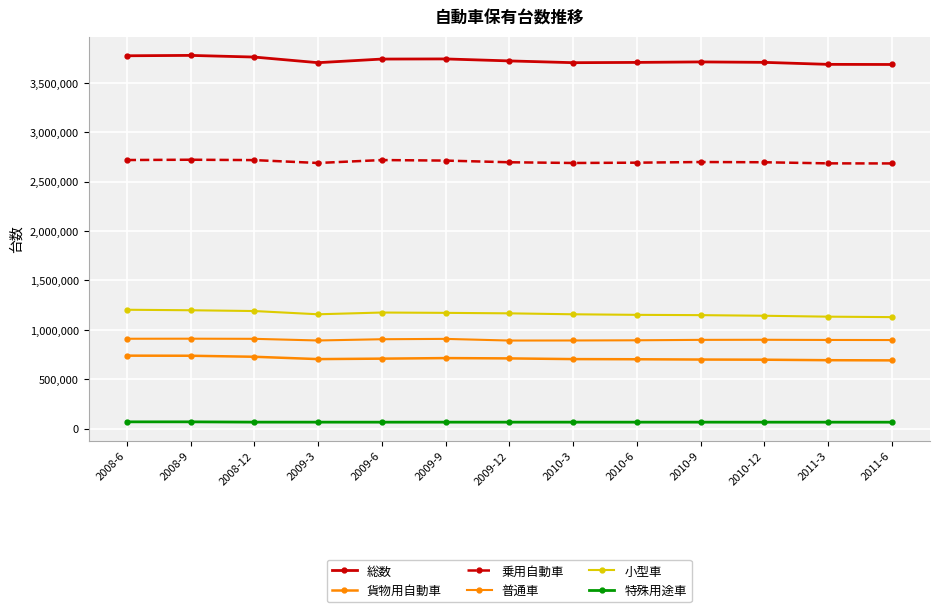

At which category does 小型車 reach its first local valley?

2009-3